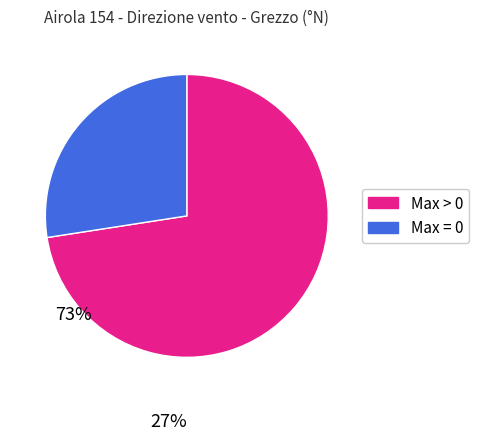

Is there a majority slice in this chart?

Yes